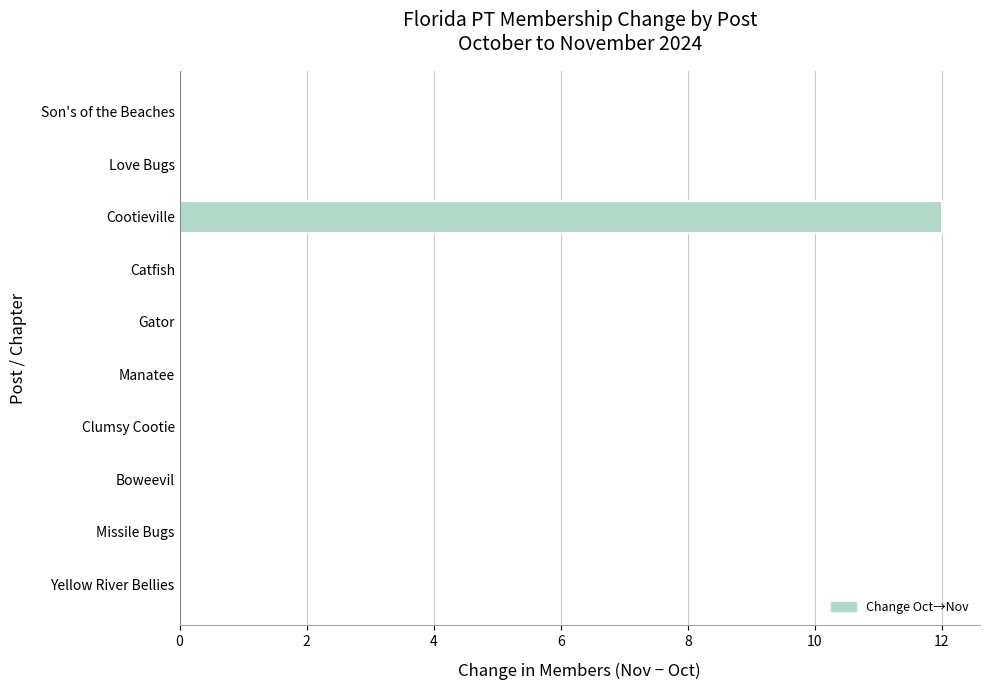

Which has a higher value, Missile Bugs or Cootieville?

Cootieville